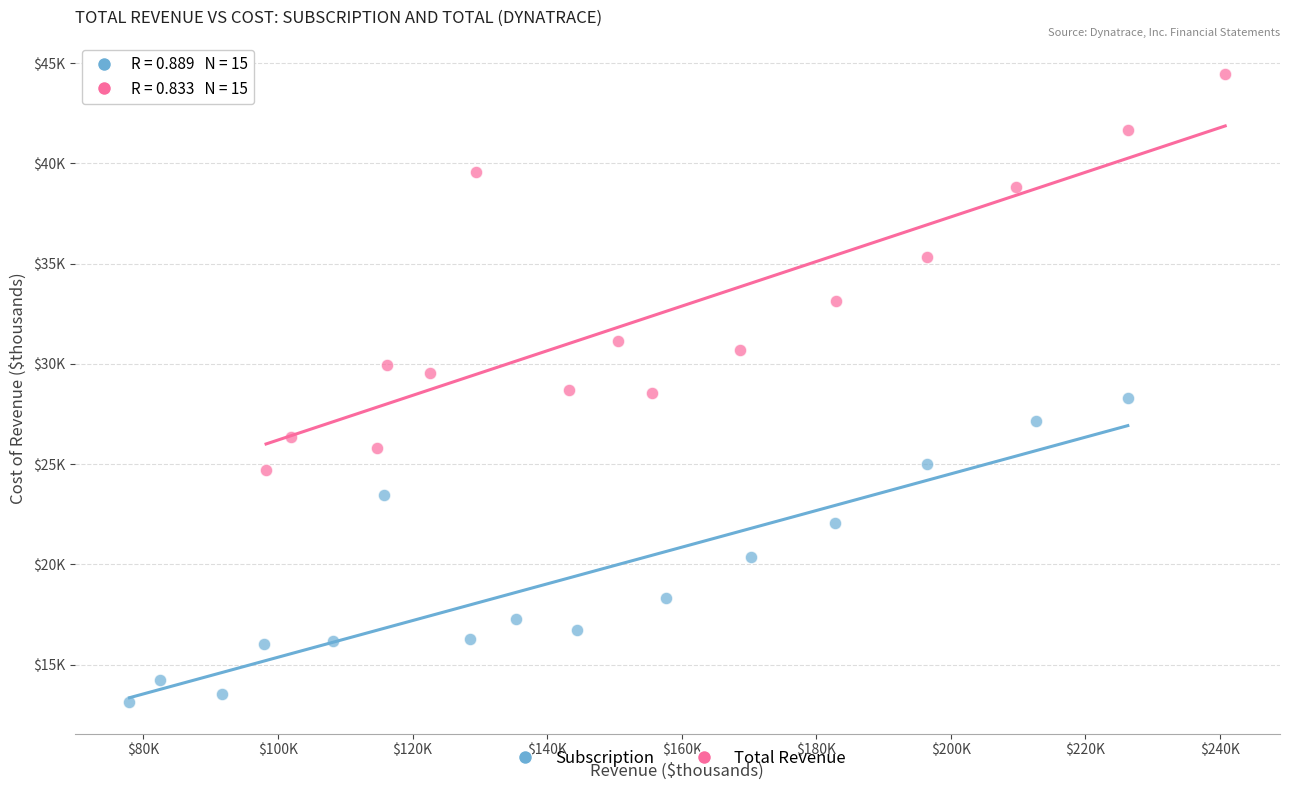

Which series has the largest Y range (max minus min)?

Total Revenue